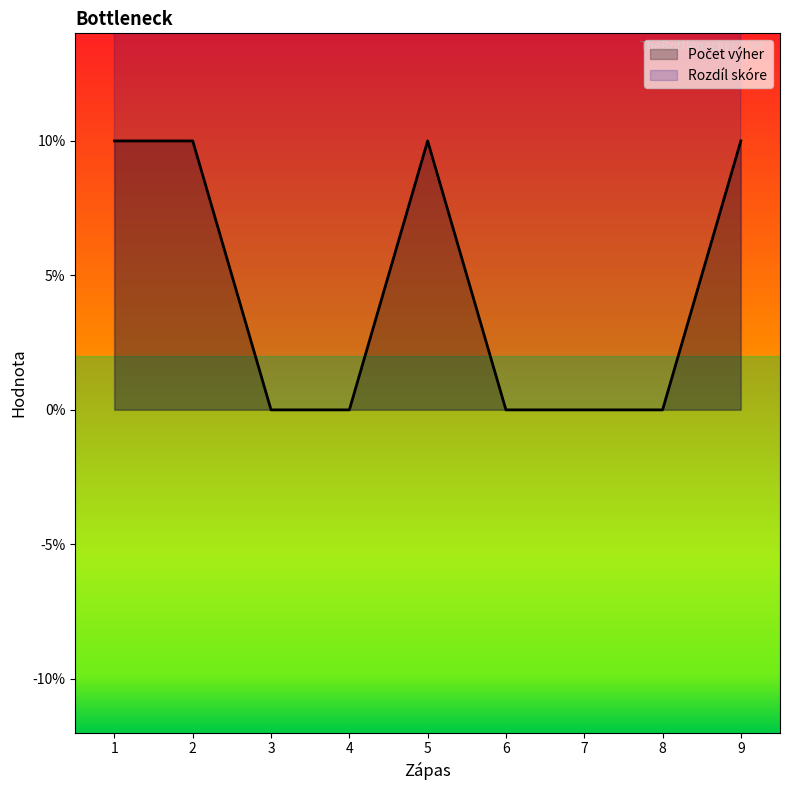

Reading right to left, extract all data points from this chart.

9=10	8=0	7=0	6=0	5=10	4=0	3=0	2=10	1=10